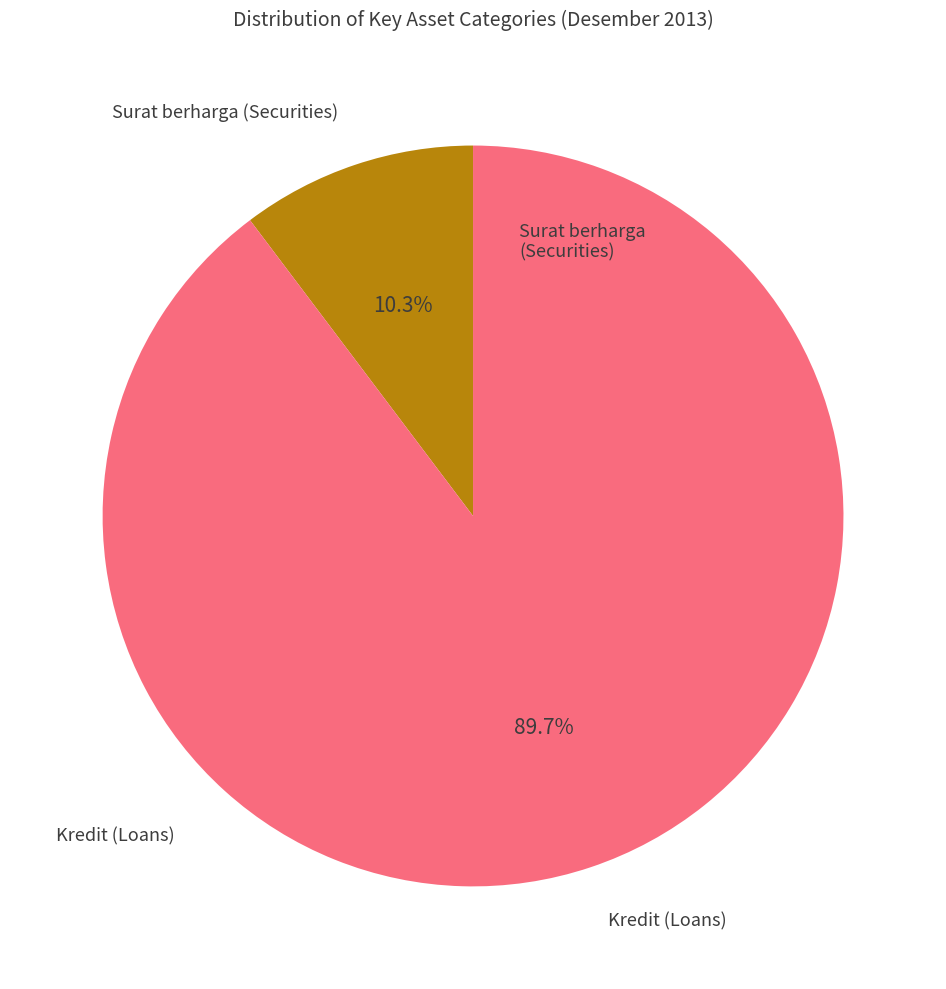

Does any single category account for the majority?

Yes